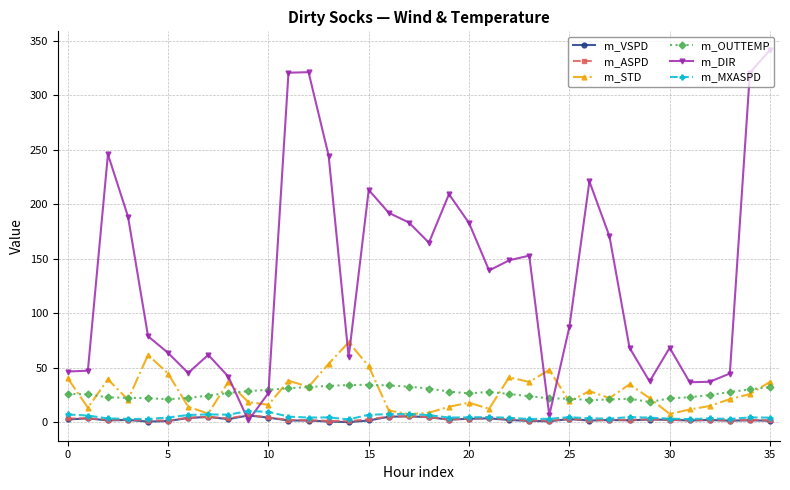

What is the greatest value displayed?

341.8